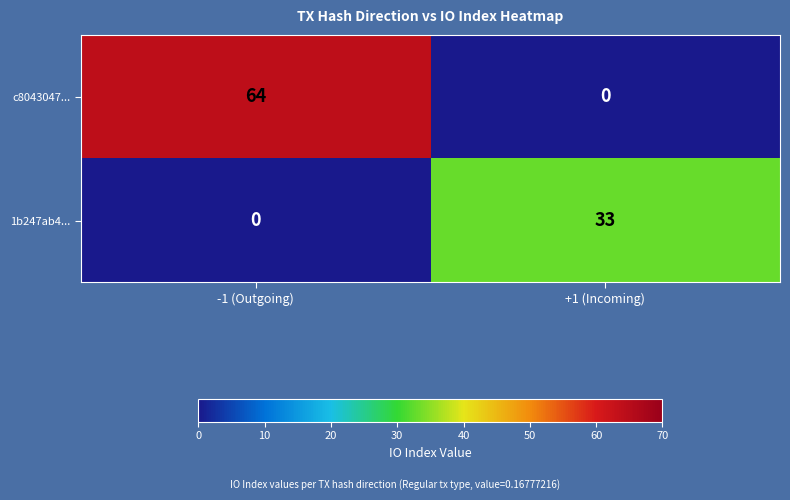

Reading left to right, list all the values displayed in this chart.

c8043047...: 64	0
1b247ab4...: 0	33